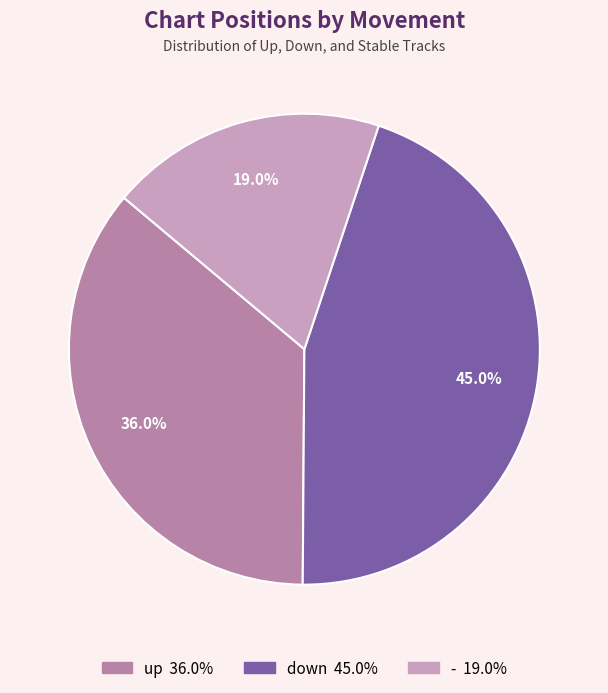

What percentage is the down slice, to the nearest percent?

45%